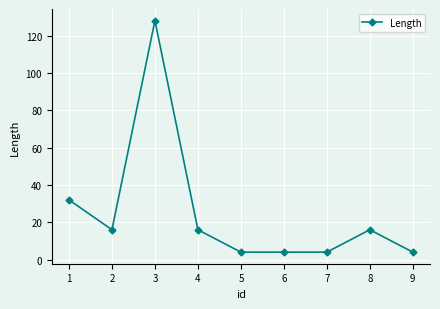

What is the sum of the values at 5 and 1?

36